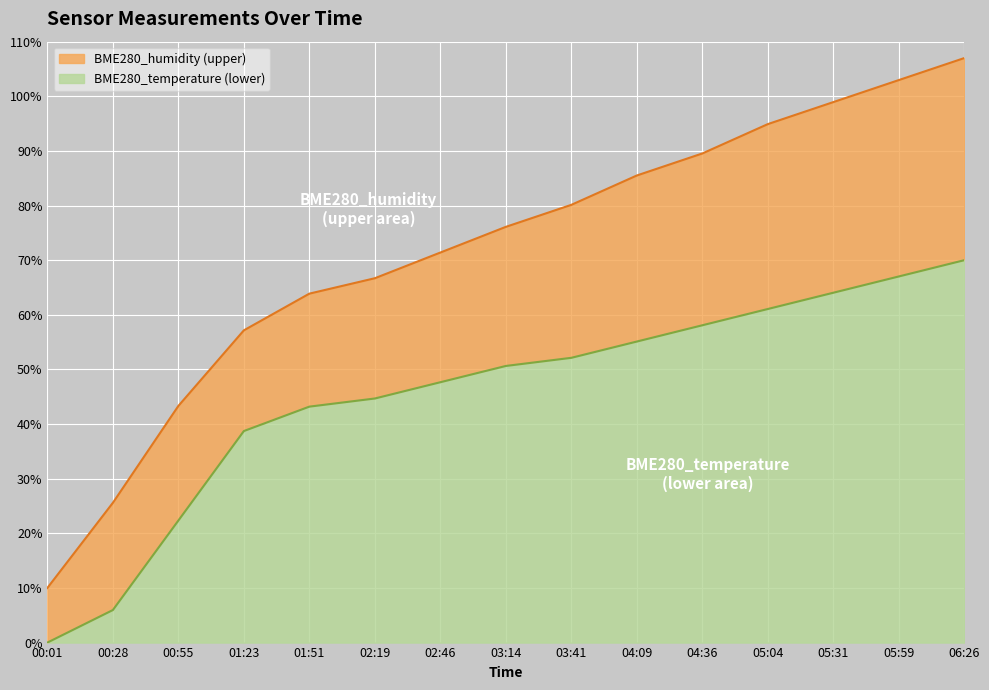

What is the highest value of the BME280_temperature series?

70.0